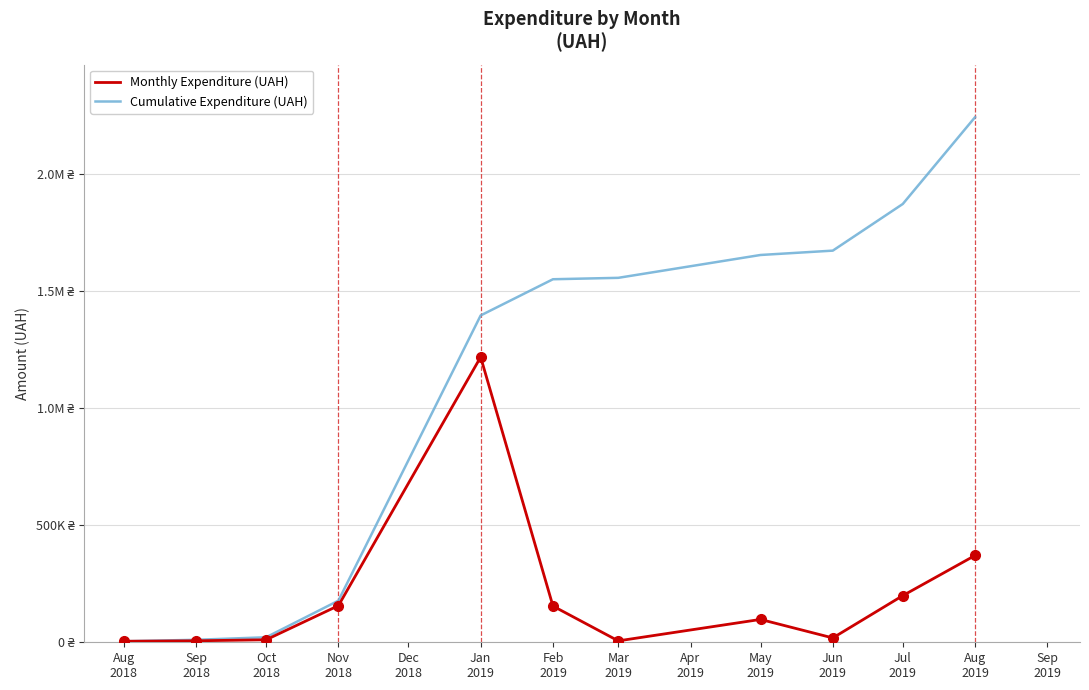

What are all the series names shown in the legend?

Monthly Expenditure (UAH), Cumulative Expenditure (UAH)